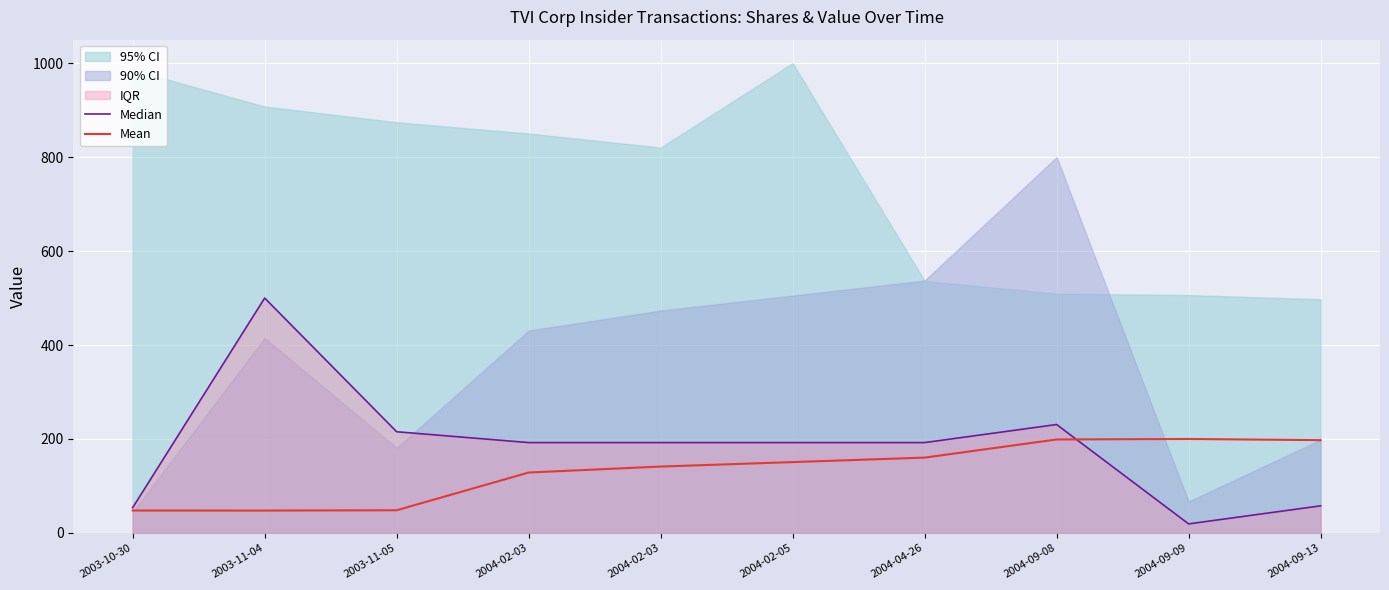

Rank the categories by Mean value from lowest to highest.

2003-11-04, 2003-10-30, 2003-11-05, 2004-02-03, 2004-02-03, 2004-02-05, 2004-04-26, 2004-09-13, 2004-09-08, 2004-09-09